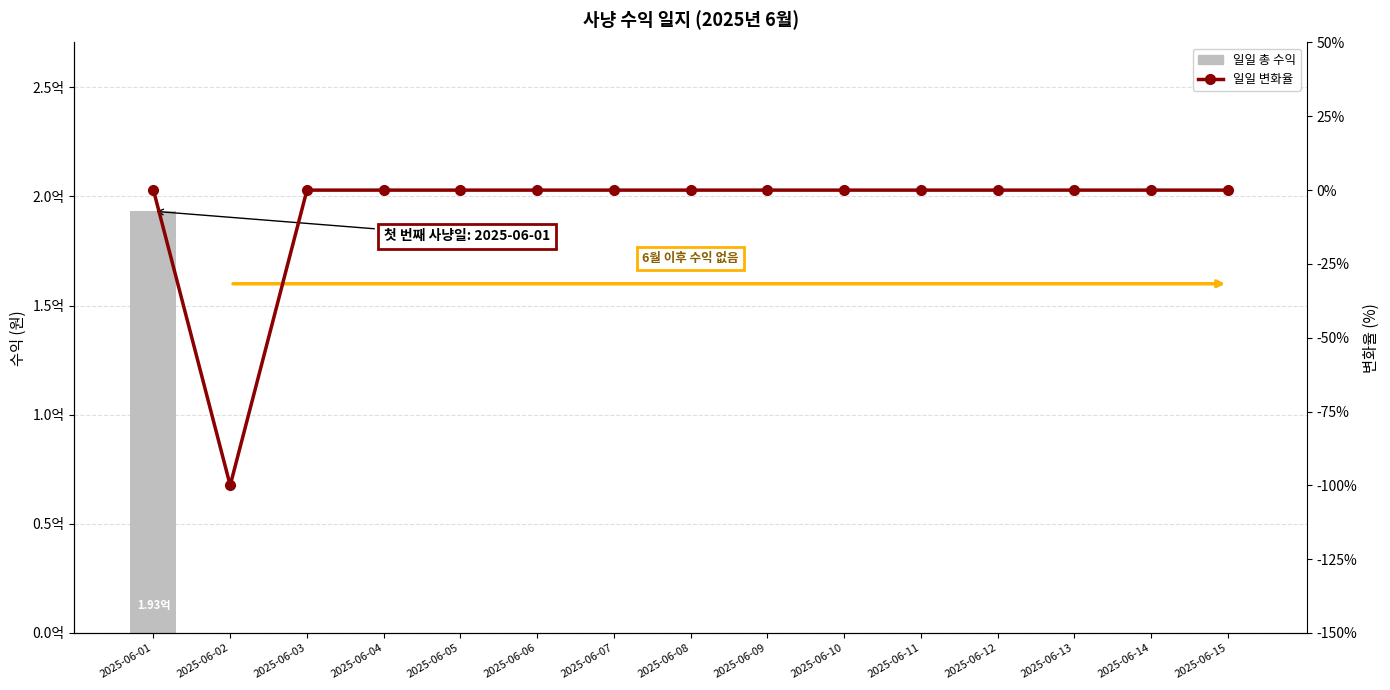

Does the chart contain stacked bars?

No